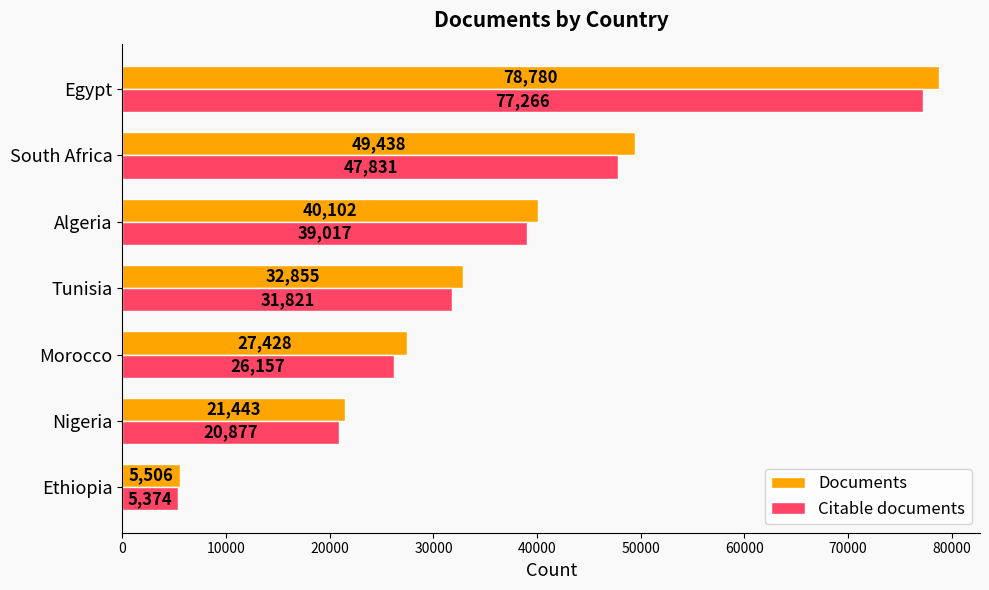

Count the number of categories in the chart.

7